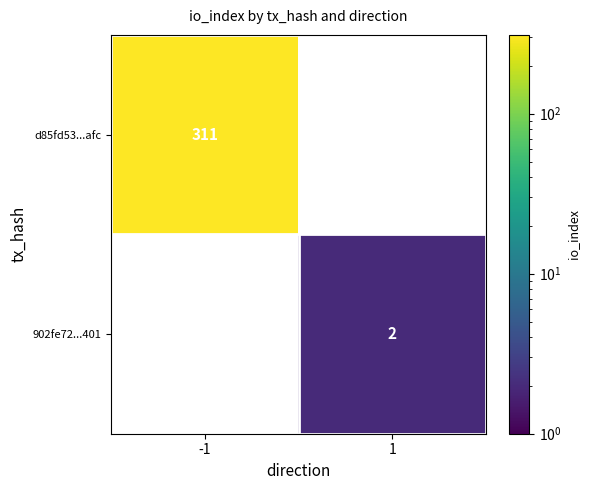

Is it true that 902fe72...401 equals 2 at 1?

True